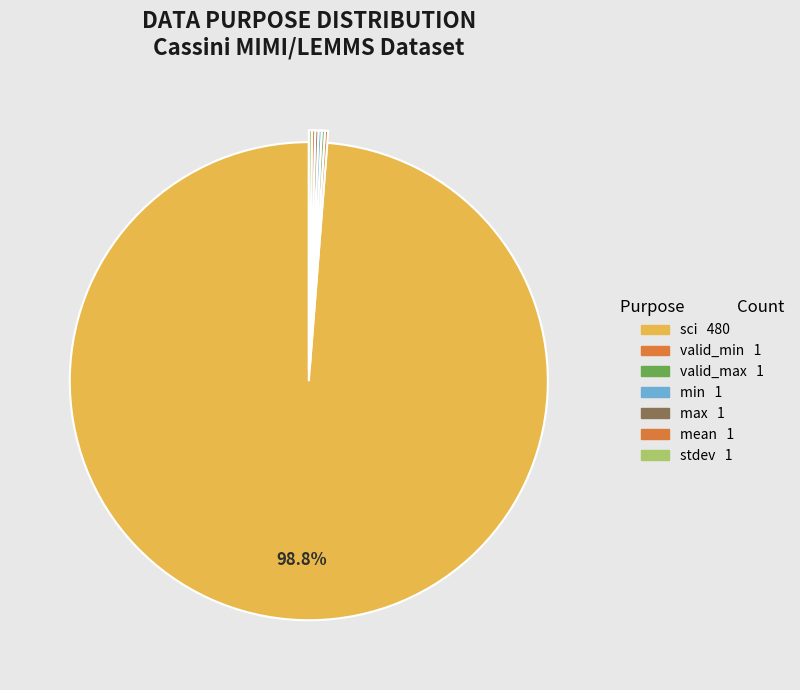

To the nearest percent, what is the difference between the largest and smallest slice percentages?

99%